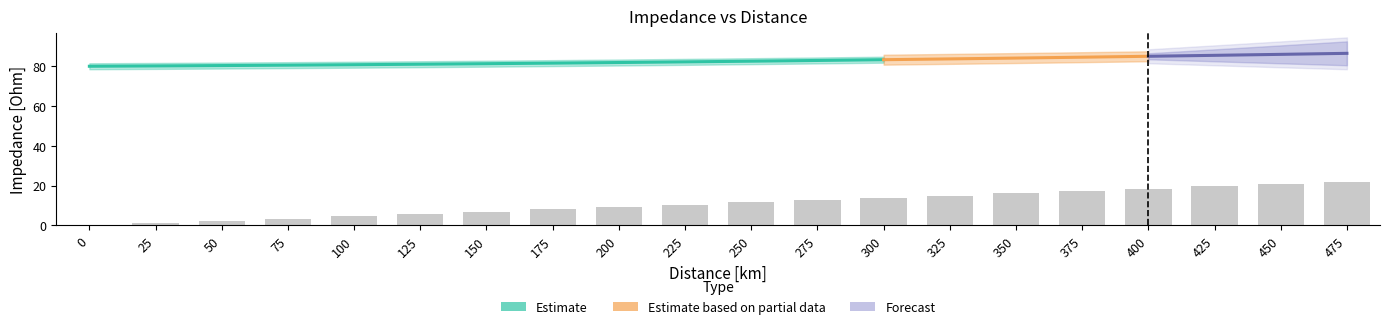

Reading right to left, transcribe all the data shown in this chart.

Re_Zi: 83.7	83.4	83.2	83.0	82.8	82.6	82.3	82.1	81.9	81.7	81.5	81.4	81.2	81.0	80.8	80.6	80.5	80.3	80.2	80.0
Im_Zi: 21.9	20.7	19.6	18.4	17.3	16.1	15.0	13.8	12.7	11.5	10.4	9.2	8.1	6.9	5.8	4.6	3.5	2.3	1.2	0.0
abs_Zi: 86.5	86.0	85.5	85.0	84.6	84.1	83.7	83.3	82.9	82.5	82.2	81.9	81.6	81.3	81.0	80.8	80.6	80.3	80.2	80.0